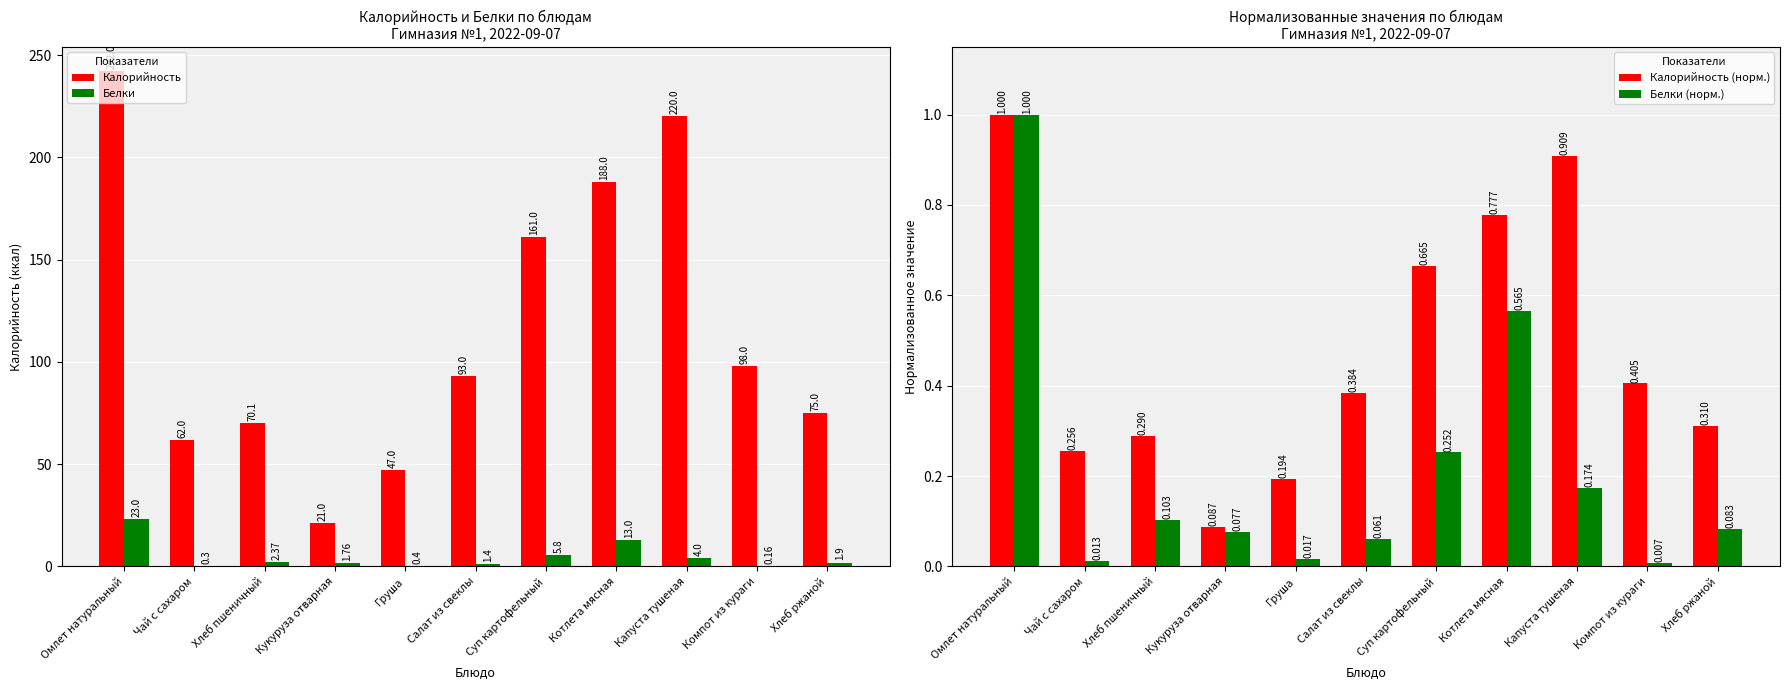

At Хлеб ржаной, list the series in order from smallest to largest.

Белки (норм.), Калорийность (норм.), Белки, Калорийность